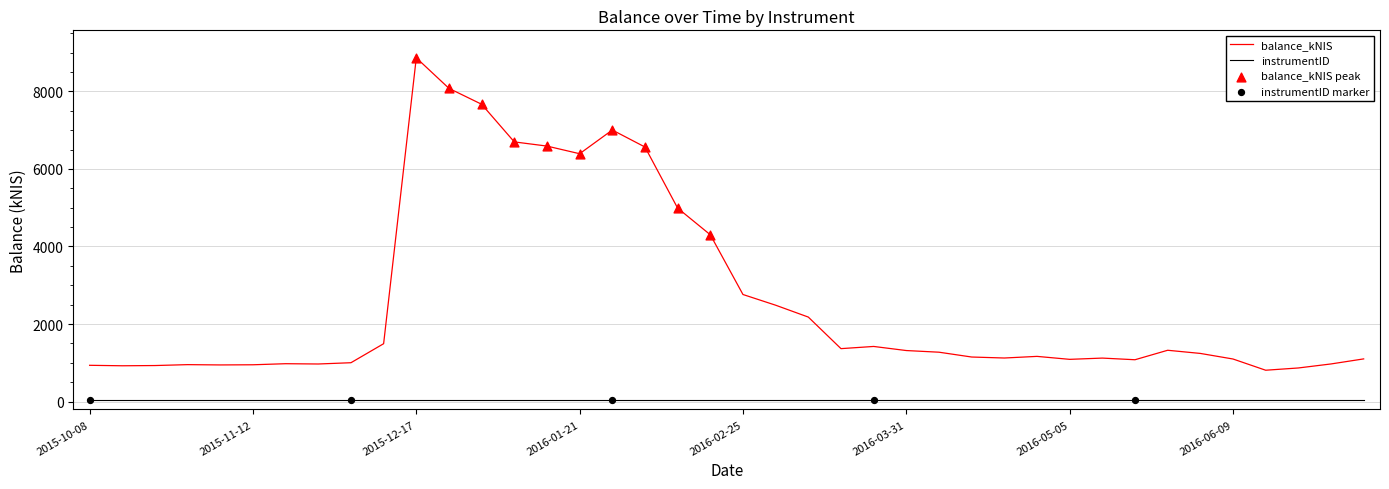

Which series has the widest spread of values?

balance_kNIS